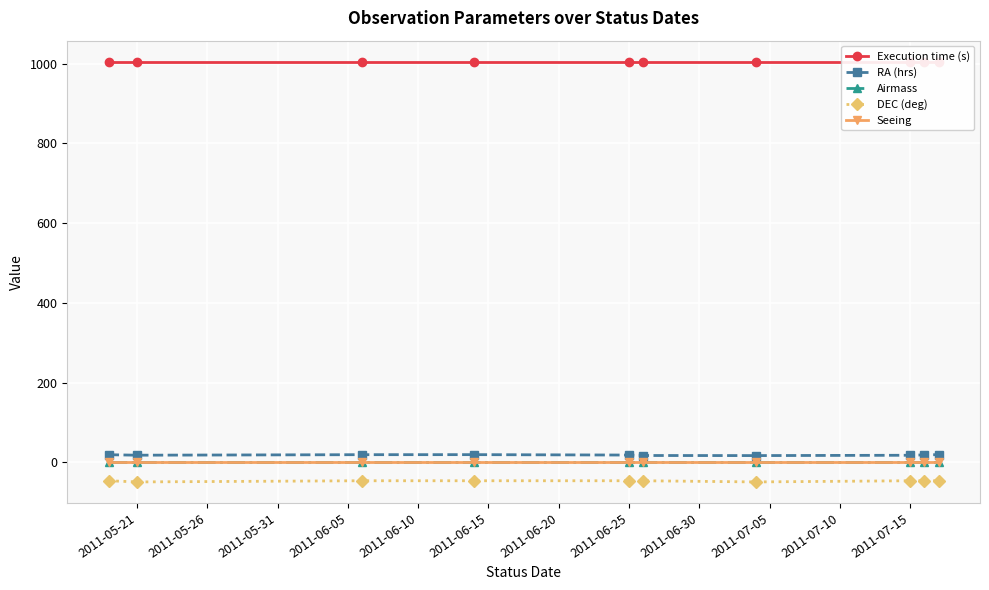

The value of DEC (deg) at 2011-07-15 is -45.9. True or false?

True